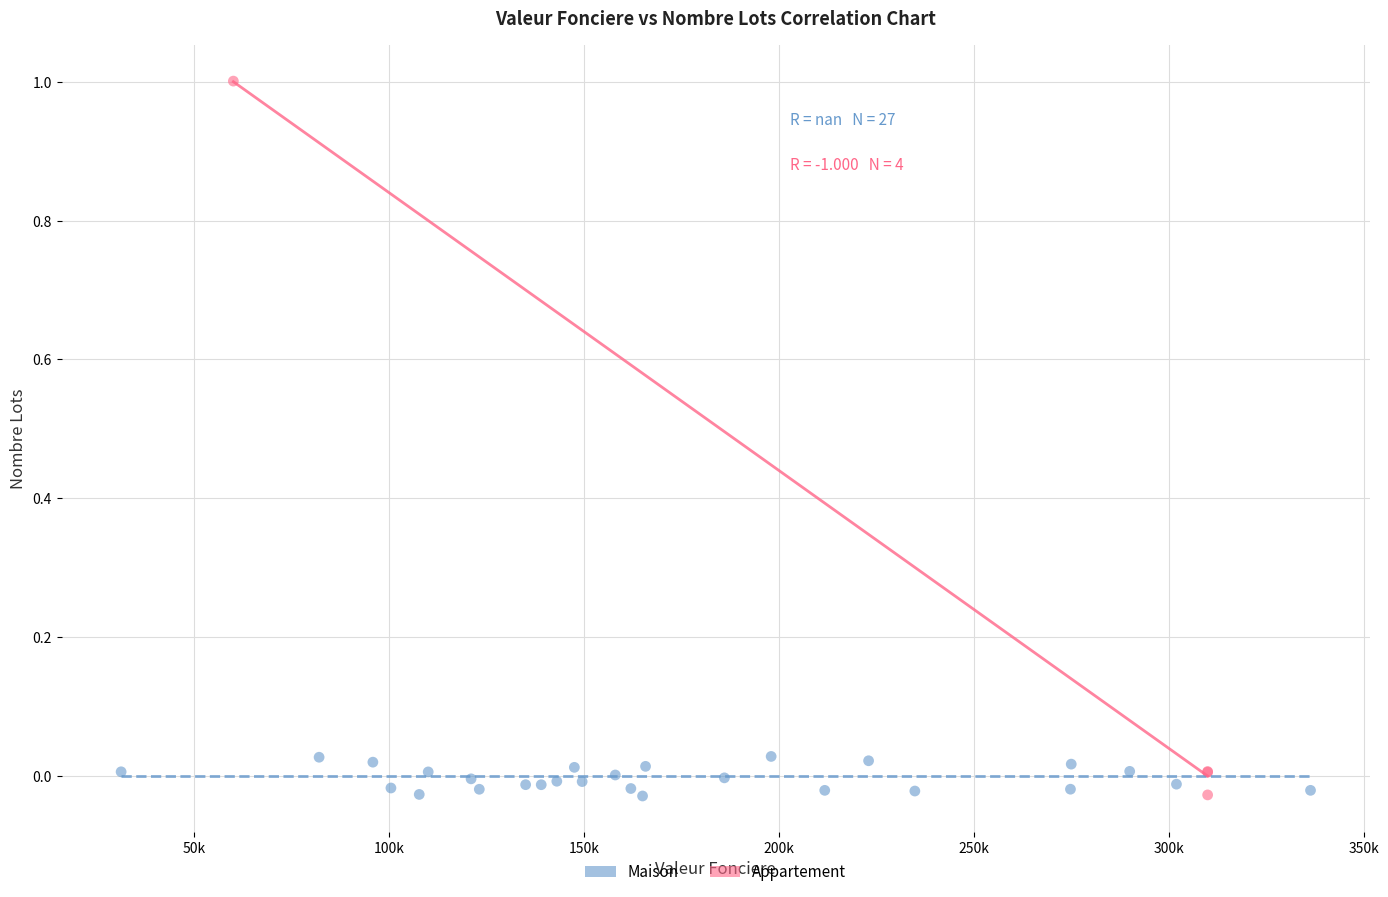

Which series reaches the maximum Y coordinate?

Appartement